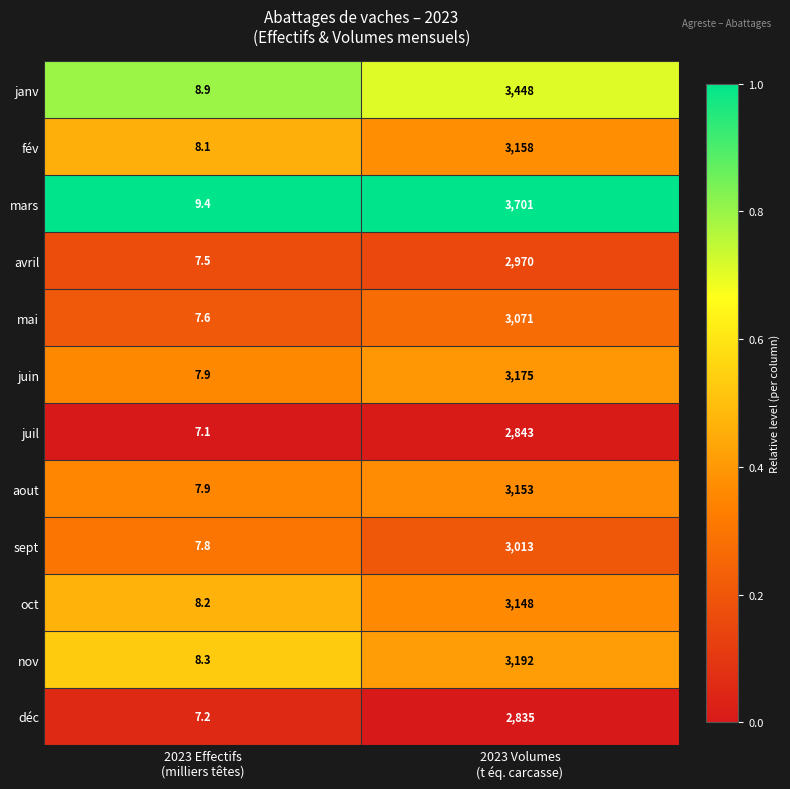

Which series has the largest total across all categories?

mars